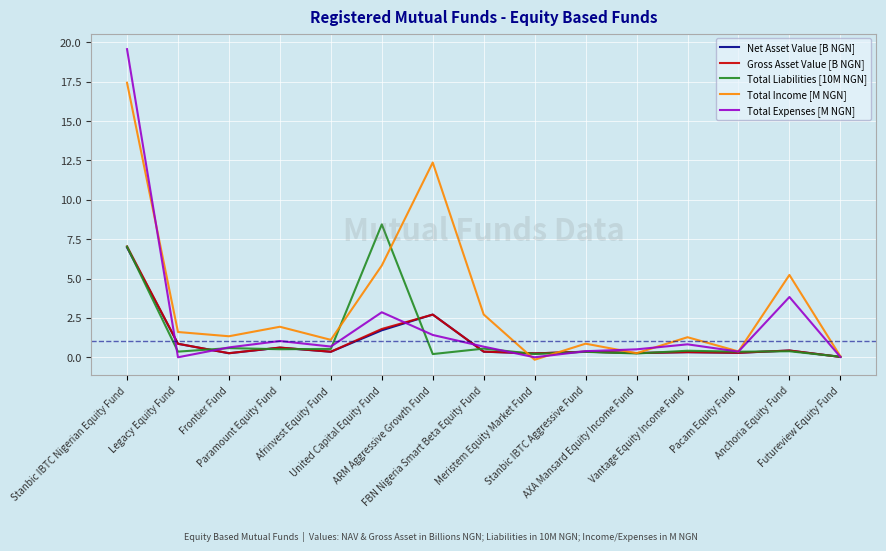

Which series has the widest spread of values?

Total Expenses [M NGN]